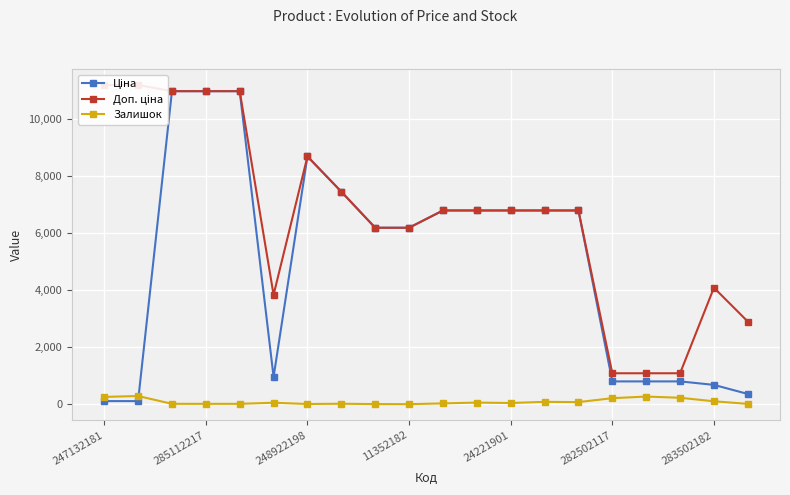

At which label is Залишок closest to 147?

283502182